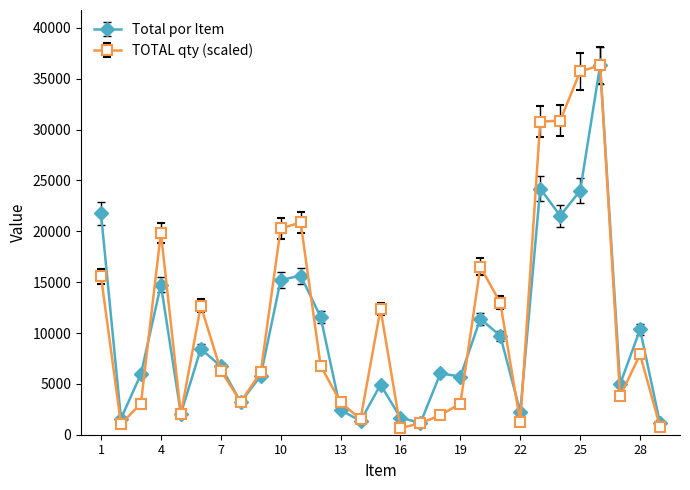

True or false: TOTAL qty (scaled) has more than 1 points higher than both neighbors.

True